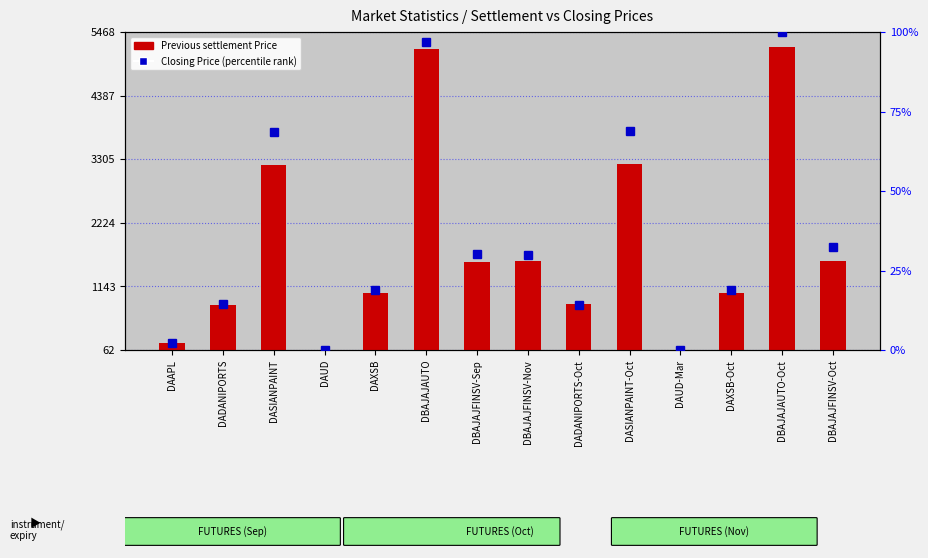

Which label corresponds to the largest value in the chart?

DBAJAJAUTO-Oct